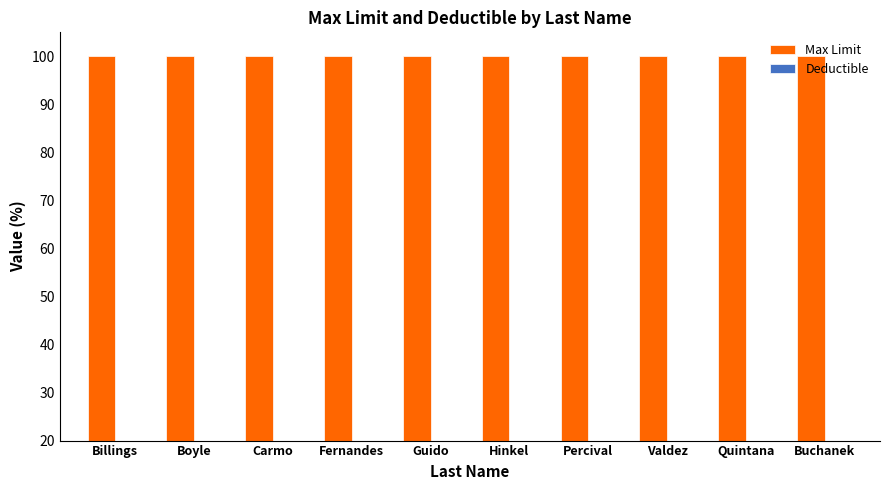

At how many categories does at least one series exceed 26?

10